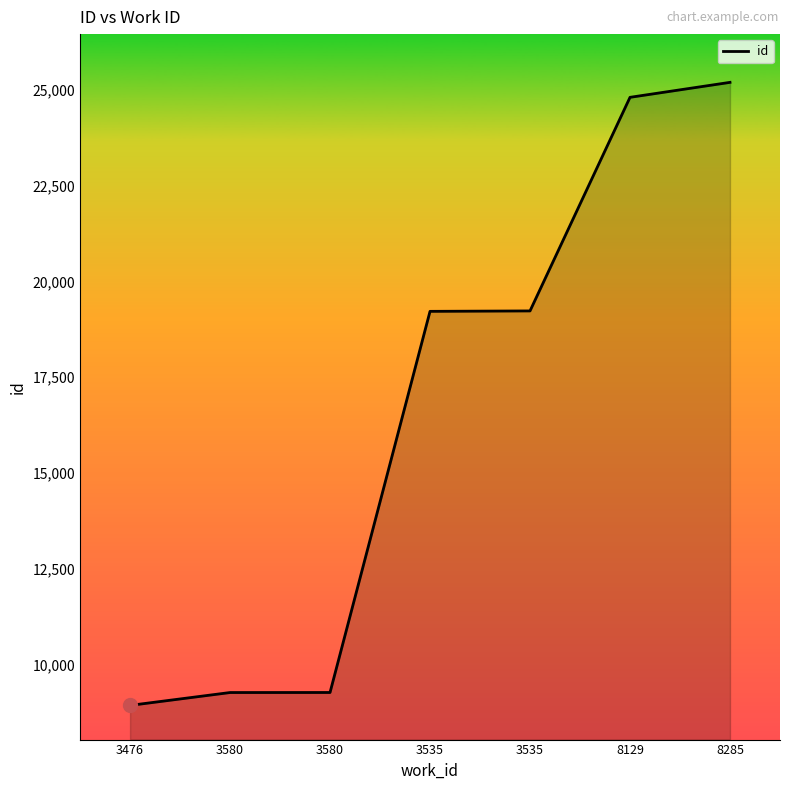

Reading left to right, extract all data points from this chart.

3476=8929	3580=9265	3580=9266	3535=19221	3535=19232	8129=24811	8285=25202